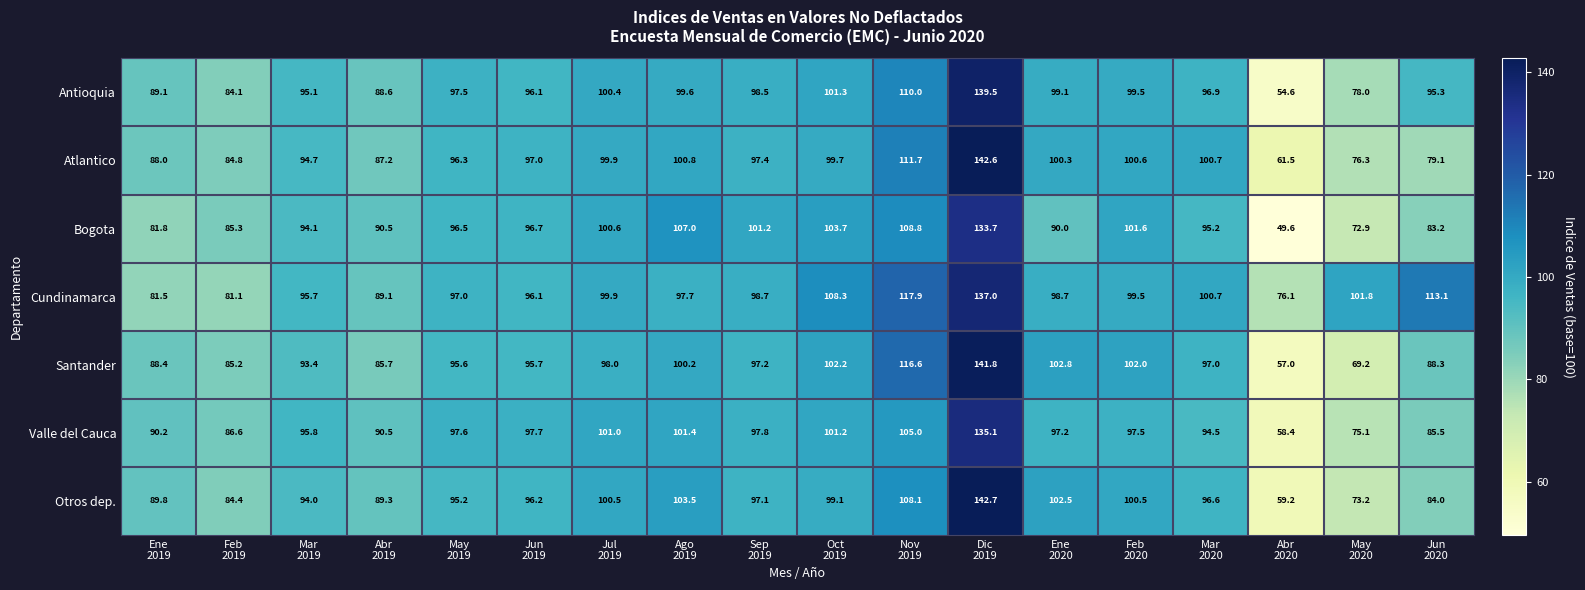

What is the greatest value displayed?

142.7